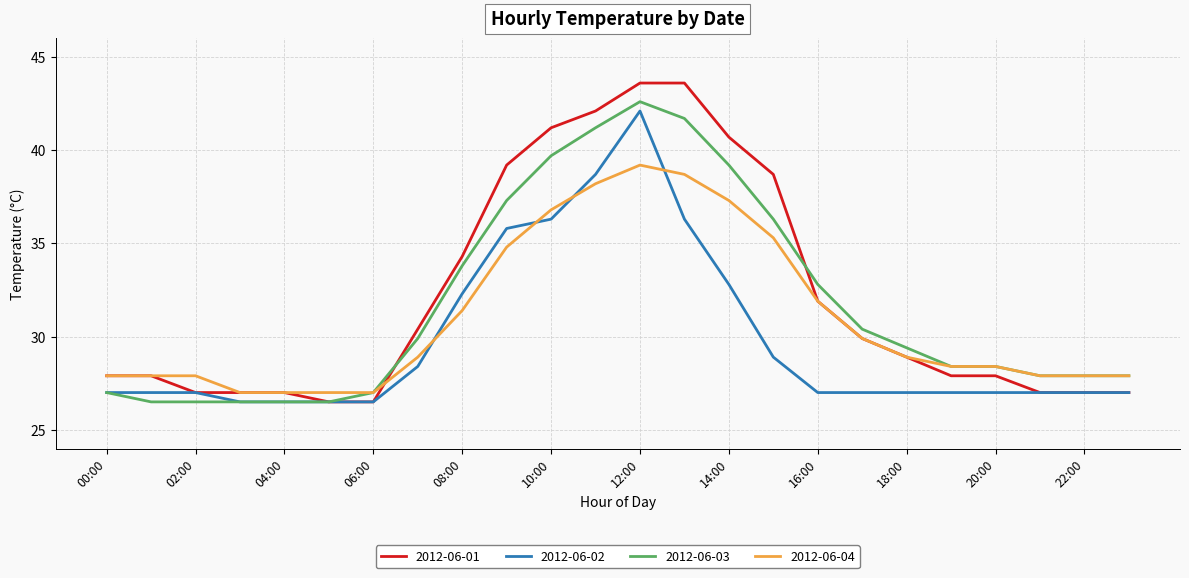

Which series has the widest spread of values?

2012-06-01